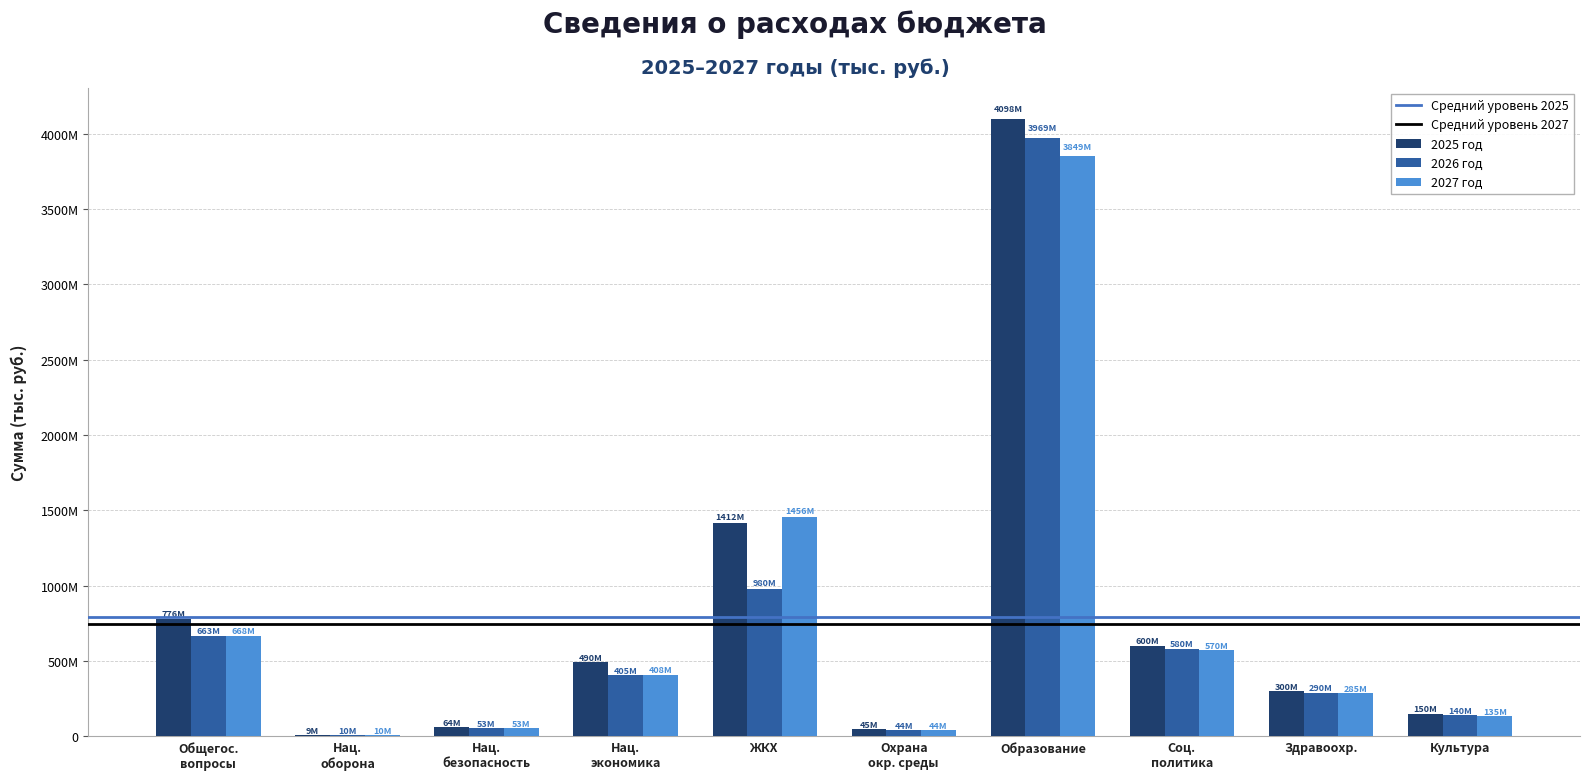

What is the difference between the maximum and minimum values in the 2027 год series?

3838428558.5